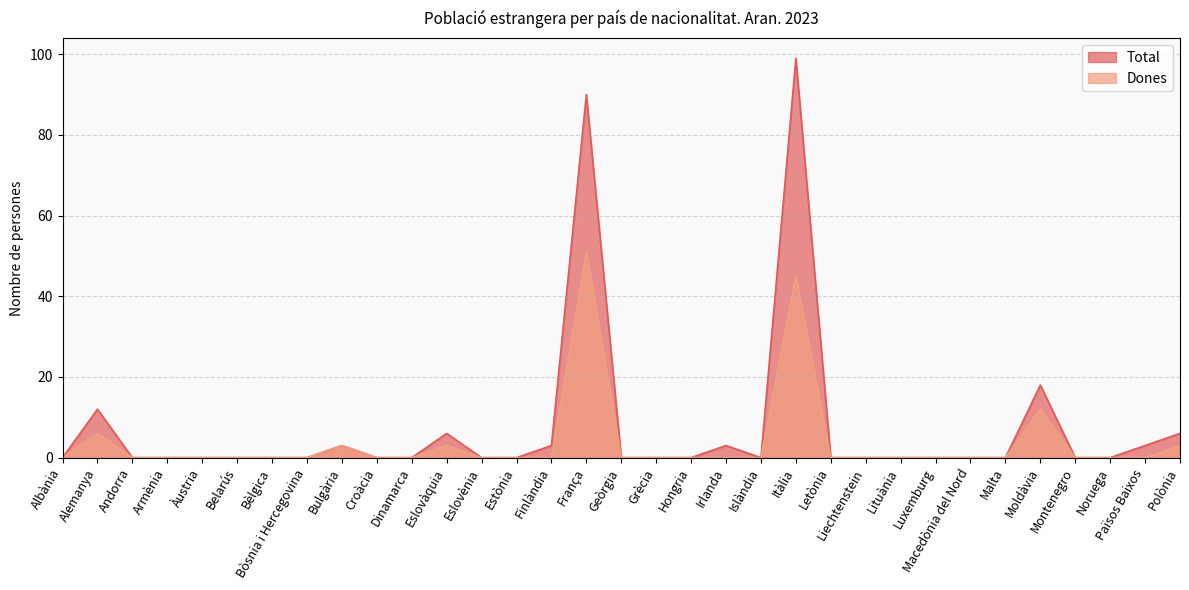

The value of Total at Bèlgica is -67. True or false?

False